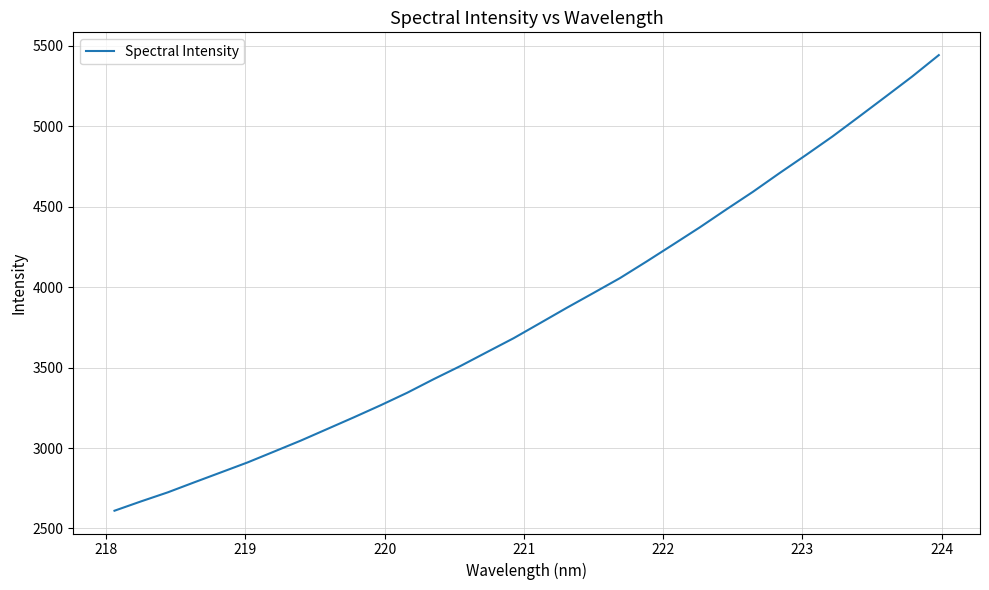

What is the smallest value displayed?

2610.4